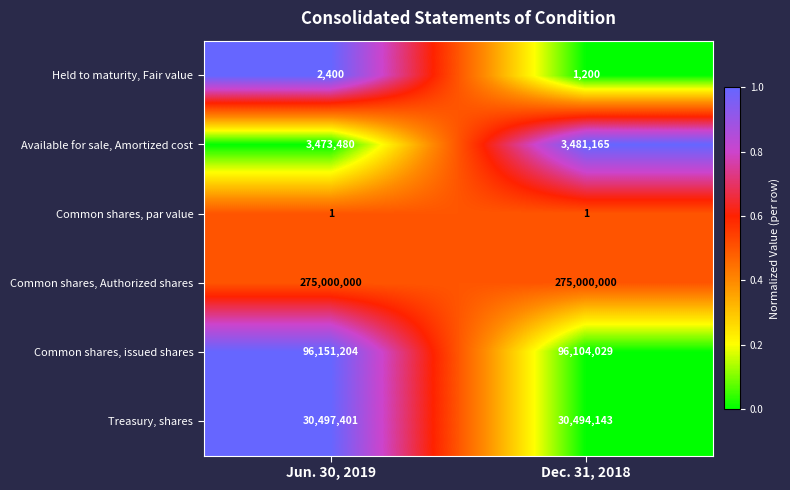

Rank the categories by Treasury, shares value from highest to lowest.

Jun. 30, 2019, Dec. 31, 2018